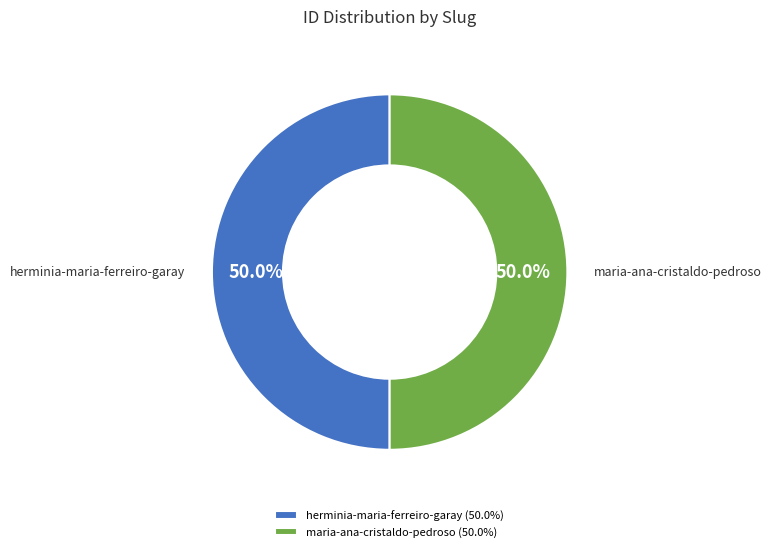

Combined, do maria-ana-cristaldo-pedroso (50.0%) and herminia-maria-ferreiro-garay (50.0%) account for over 50%?

Yes